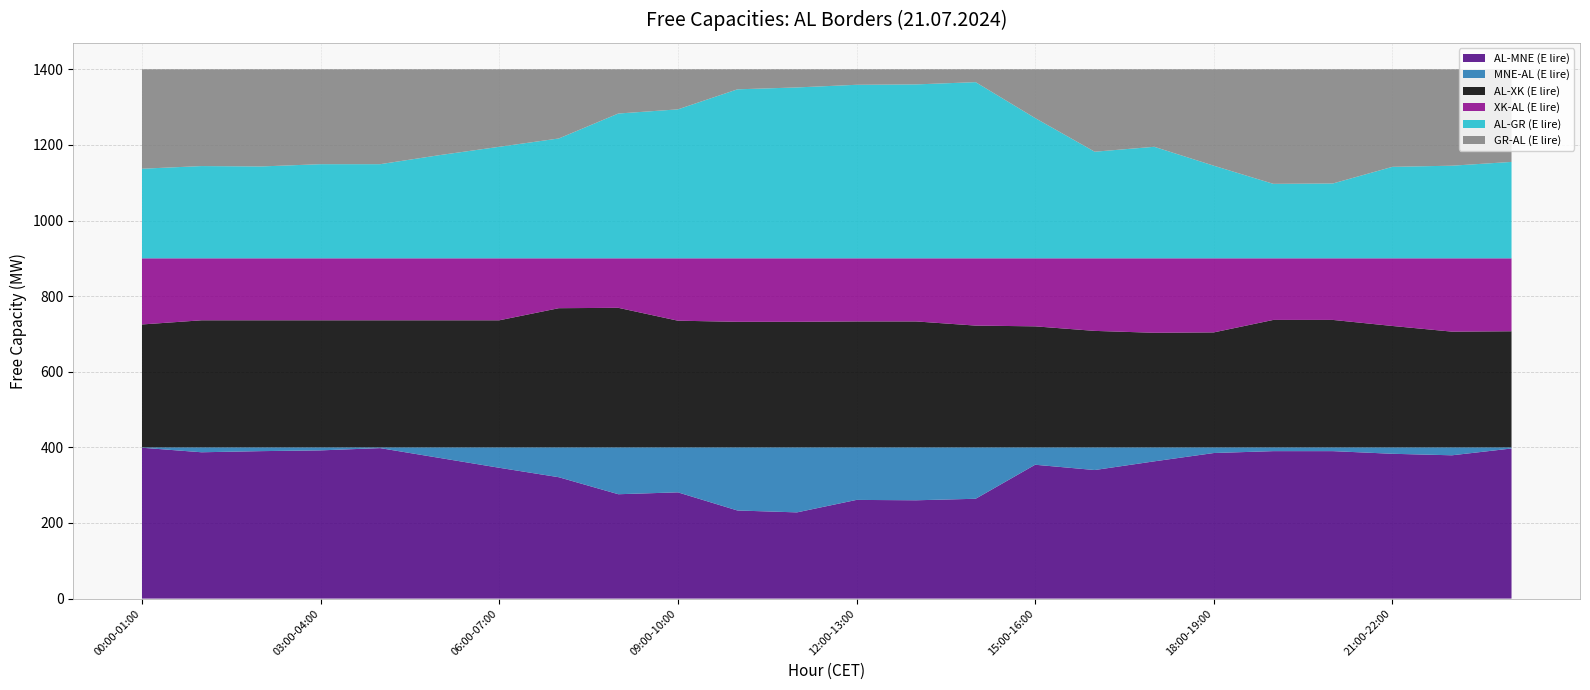

Reading left to right, transcribe all the data shown in this chart.

AL-MNE (E lire): 00:00-01:00=399.0	01:00-02:00=387.0	02:00-03:00=390.0	03:00-04:00=392.0	04:00-05:00=398.0	05:00-06:00=372.0	06:00-07:00=346.0	07:00-08:00=321.0	08:00-09:00=276.0	09:00-10:00=281.0	10:00-11:00=233.0	11:00-12:00=228.0	12:00-13:00=261.0	13:00-14:00=260.0	14:00-15:00=264.0	15:00-16:00=354.0	16:00-17:00=340.0	17:00-18:00=363.0	18:00-19:00=385.0	19:00-20:00=390.0	20:00-21:00=390.0	21:00-22:00=383.0	22:00-23:00=379.0	23:00-00:00=397.0
MNE-AL (E lire): 00:00-01:00=1.0	01:00-02:00=13.0	02:00-03:00=10.0	03:00-04:00=8.0	04:00-05:00=2.0	05:00-06:00=28.0	06:00-07:00=54.0	07:00-08:00=79.0	08:00-09:00=124.0	09:00-10:00=119.0	10:00-11:00=167.0	11:00-12:00=172.0	12:00-13:00=139.0	13:00-14:00=140.0	14:00-15:00=136.0	15:00-16:00=46.0	16:00-17:00=60.0	17:00-18:00=37.0	18:00-19:00=15.0	19:00-20:00=10.0	20:00-21:00=10.0	21:00-22:00=17.0	22:00-23:00=21.0	23:00-00:00=3.0
AL-XK (E lire): 00:00-01:00=325.1	01:00-02:00=336.1	02:00-03:00=336.1	03:00-04:00=336.1	04:00-05:00=336.1	05:00-06:00=336.1	06:00-07:00=336.1	07:00-08:00=368.1	08:00-09:00=369.1	09:00-10:00=335.1	10:00-11:00=332.1	11:00-12:00=332.1	12:00-13:00=333.1	13:00-14:00=333.1	14:00-15:00=322.1	15:00-16:00=320.1	16:00-17:00=308.1	17:00-18:00=303.1	18:00-19:00=304.1	19:00-20:00=337.1	20:00-21:00=337.1	21:00-22:00=321.1	22:00-23:00=306.1	23:00-00:00=307.1
XK-AL (E lire): 00:00-01:00=174.9	01:00-02:00=163.9	02:00-03:00=163.9	03:00-04:00=163.9	04:00-05:00=163.9	05:00-06:00=163.9	06:00-07:00=163.9	07:00-08:00=131.9	08:00-09:00=130.9	09:00-10:00=164.9	10:00-11:00=167.9	11:00-12:00=167.9	12:00-13:00=166.9	13:00-14:00=166.9	14:00-15:00=177.9	15:00-16:00=179.9	16:00-17:00=191.9	17:00-18:00=196.9	18:00-19:00=195.9	19:00-20:00=162.9	20:00-21:00=162.9	21:00-22:00=178.9	22:00-23:00=193.9	23:00-00:00=192.9
AL-GR (E lire): 00:00-01:00=237.0	01:00-02:00=244.0	02:00-03:00=243.0	03:00-04:00=249.0	04:00-05:00=249.0	05:00-06:00=273.0	06:00-07:00=295.0	07:00-08:00=317.0	08:00-09:00=383.0	09:00-10:00=394.0	10:00-11:00=447.0	11:00-12:00=452.0	12:00-13:00=459.0	13:00-14:00=460.0	14:00-15:00=466.0	15:00-16:00=371.0	16:00-17:00=282.0	17:00-18:00=295.0	18:00-19:00=245.0	19:00-20:00=197.0	20:00-21:00=198.0	21:00-22:00=242.0	22:00-23:00=245.0	23:00-00:00=255.0
GR-AL (E lire): 00:00-01:00=263.0	01:00-02:00=256.0	02:00-03:00=257.0	03:00-04:00=251.0	04:00-05:00=251.0	05:00-06:00=227.0	06:00-07:00=205.0	07:00-08:00=183.0	08:00-09:00=117.0	09:00-10:00=106.0	10:00-11:00=53.0	11:00-12:00=48.0	12:00-13:00=41.0	13:00-14:00=40.0	14:00-15:00=34.0	15:00-16:00=129.0	16:00-17:00=218.0	17:00-18:00=205.0	18:00-19:00=255.0	19:00-20:00=303.0	20:00-21:00=302.0	21:00-22:00=258.0	22:00-23:00=255.0	23:00-00:00=245.0